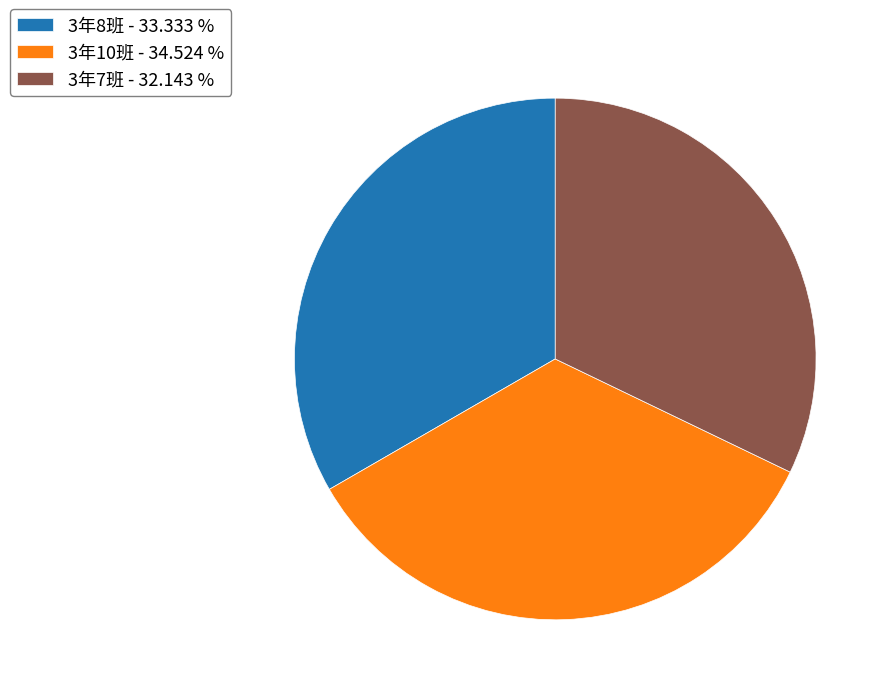

Is there any slice that represents more than half of the pie?

No